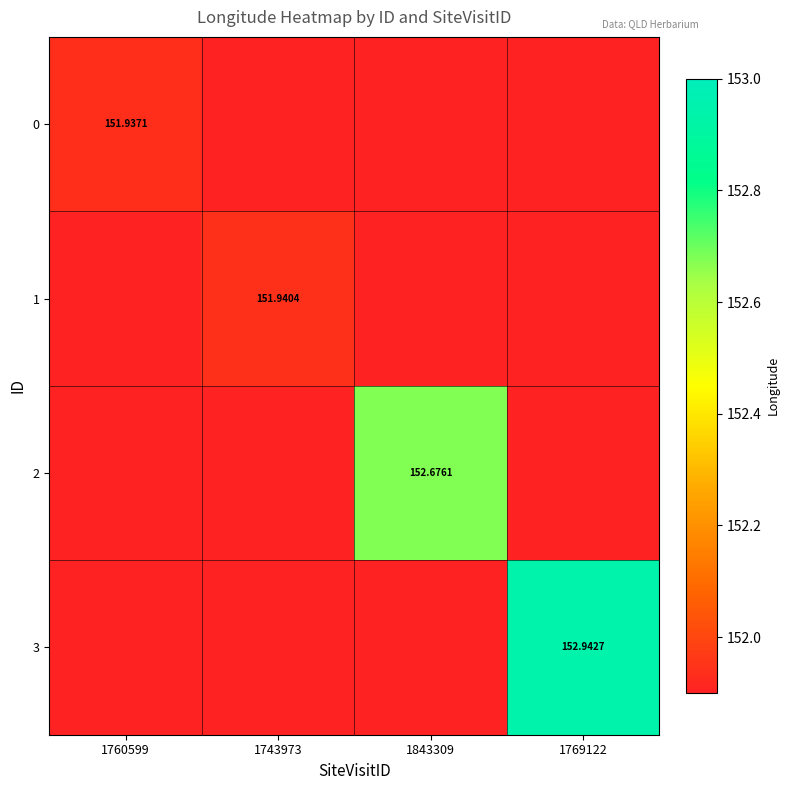

Count the number of categories in the chart.

4